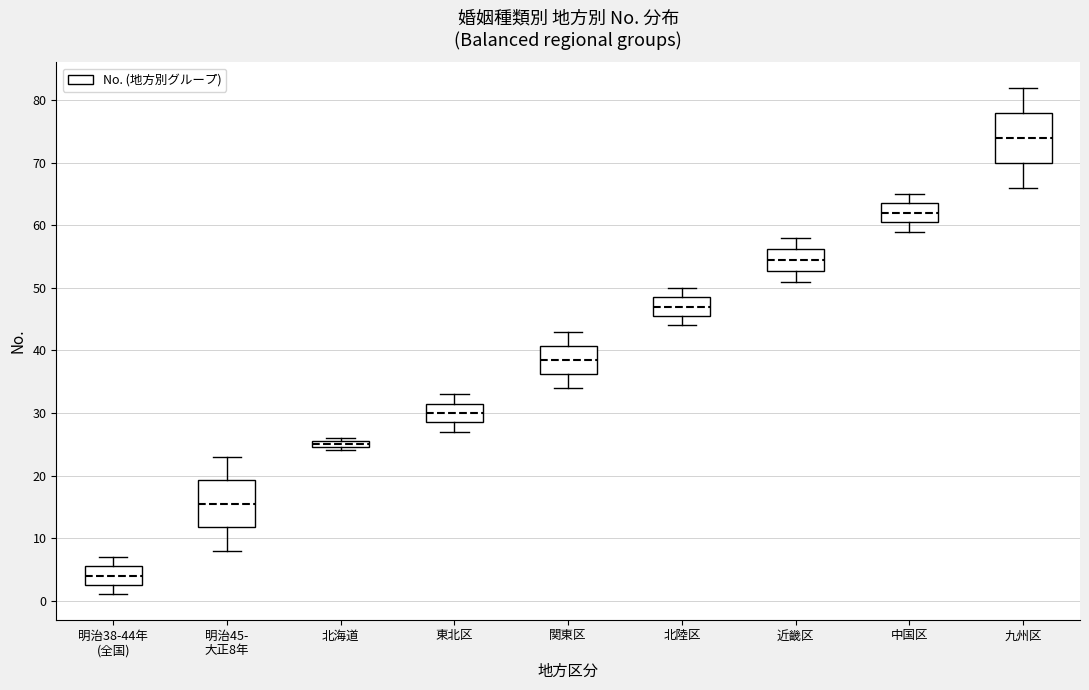

Where is the lower edge of the box for 明治38-44年 (全国) on the y-axis? The values are not printed on the chart, so give them approximately, as read against the axis.

3